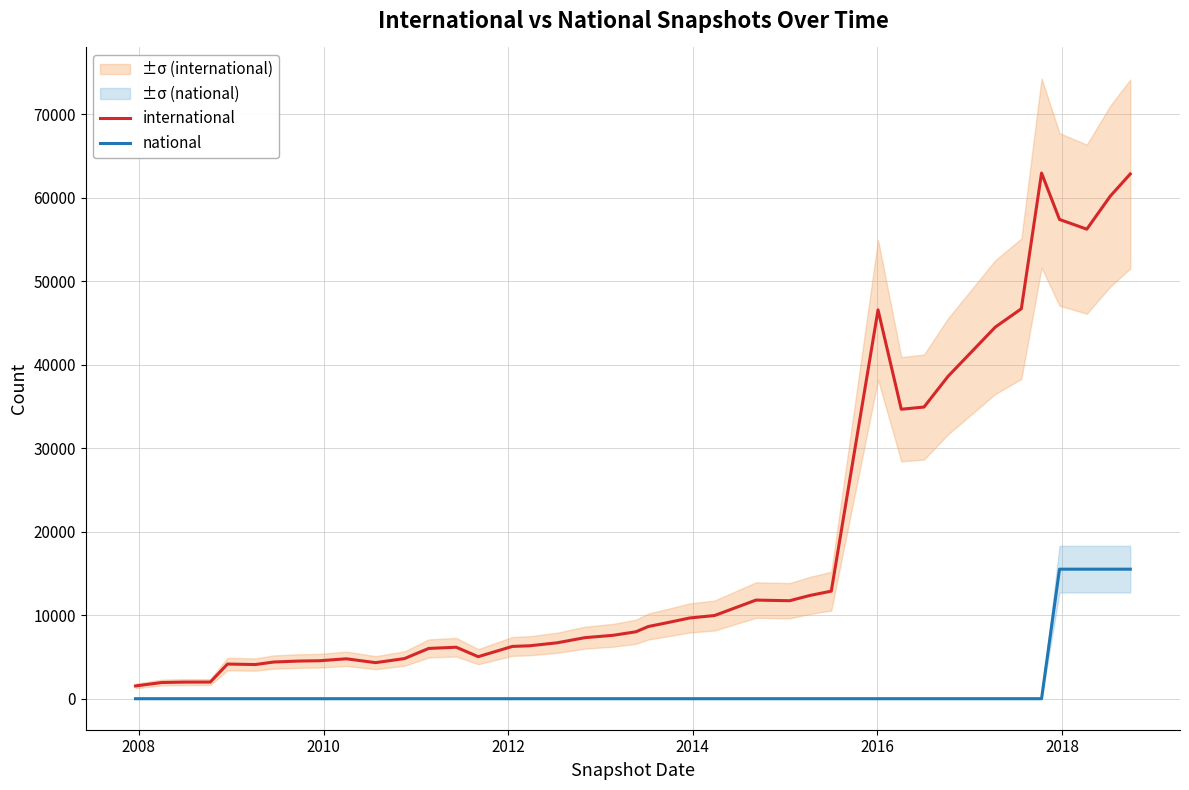

What is the highest value of the international series?

62955